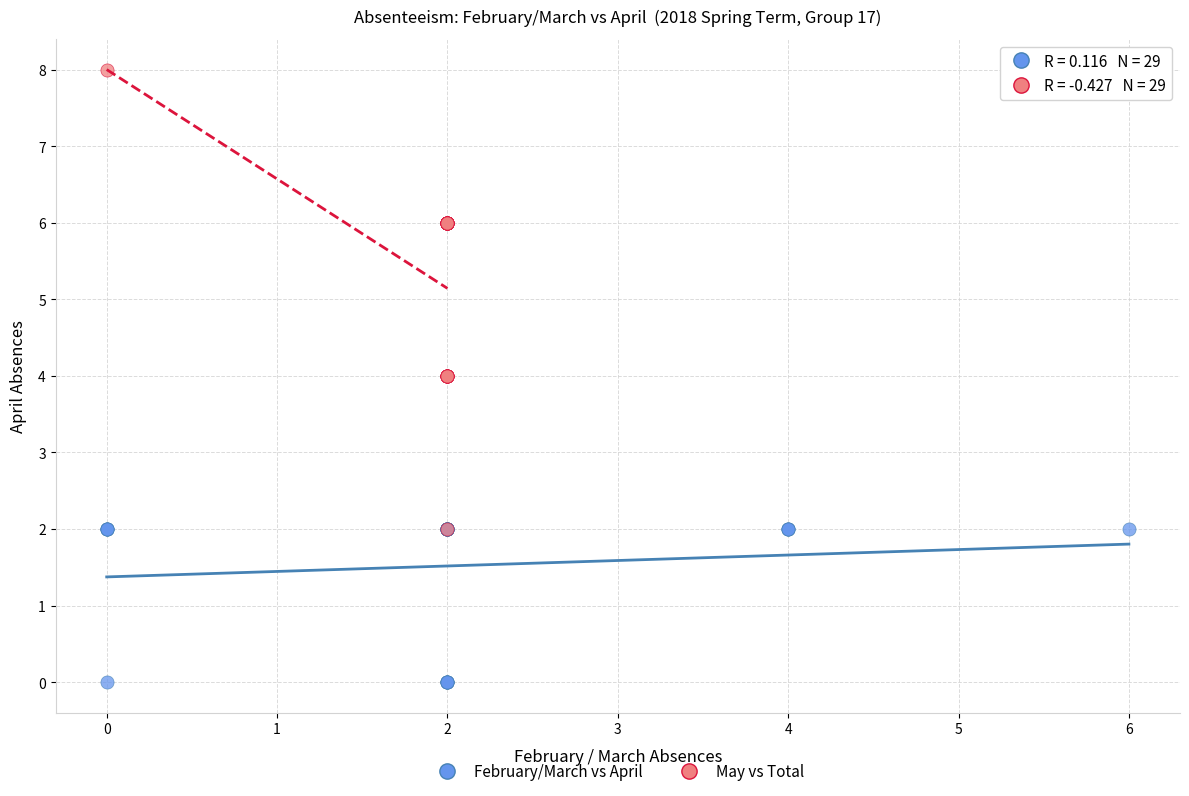

What are all the series names shown in the legend?

February/March vs April, May vs Total